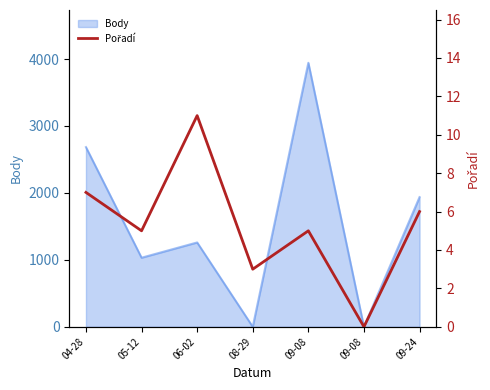

What is the label of the 3rd point from the left?

06-02